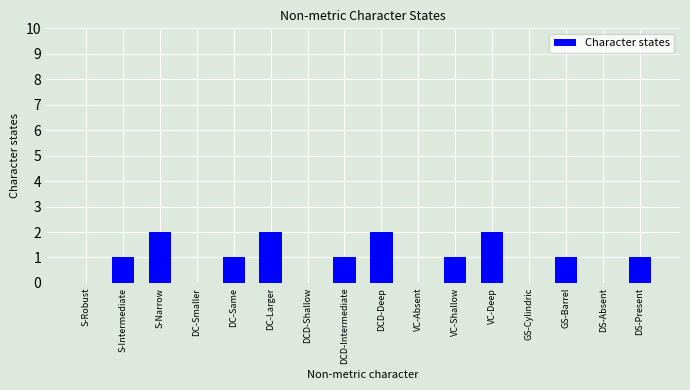

Count the number of data series in this chart.

1